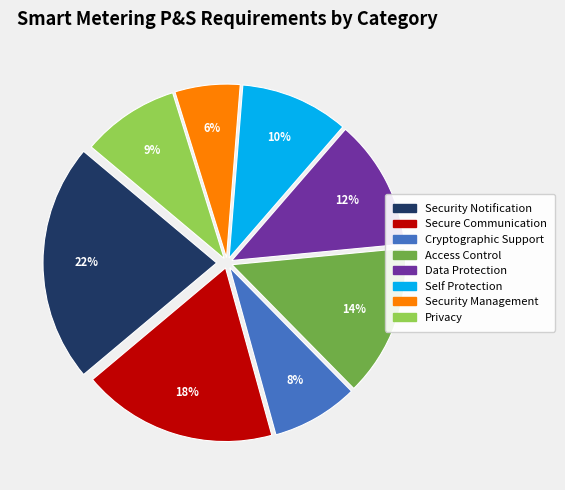

To the nearest percent, what is the difference between the largest and smallest slice percentages?

16%